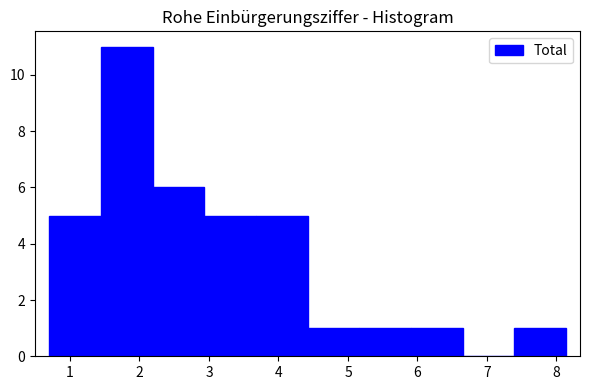

Reading left to right, list every bar in this chart as the range it spans on the x-axis followed by its height. Neither the bar edges nor the heights are printed on the chart, so give them approximately, as read against the axes.

0.7 to 1.4: 5
1.4 to 2.2: 11
2.2 to 2.9: 6
2.9 to 3.7: 5
3.7 to 4.4: 5
4.4 to 5.2: 1
5.2 to 5.9: 1
5.9 to 6.7: 1
6.7 to 7.4: 0
7.4 to 8.1: 1